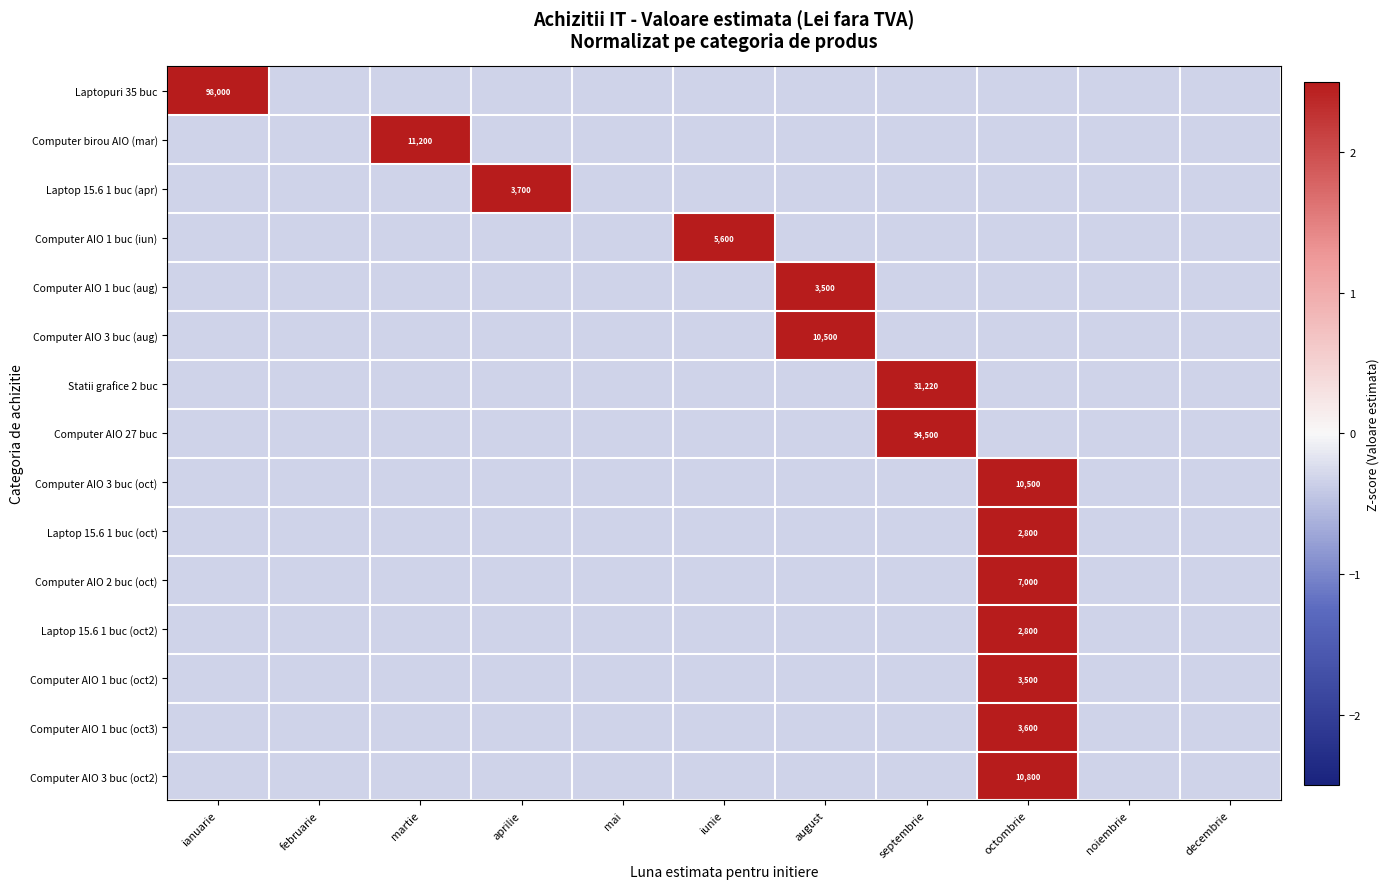

True or false: Laptop 15.6 1 buc (oct) has a value of -0.3 at august.

True